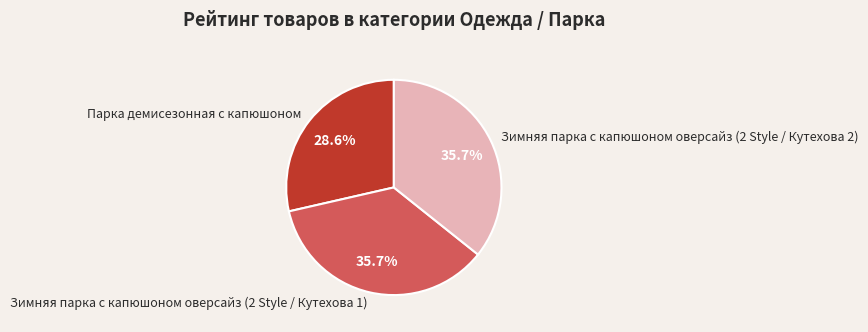

Does any single category account for the majority?

No